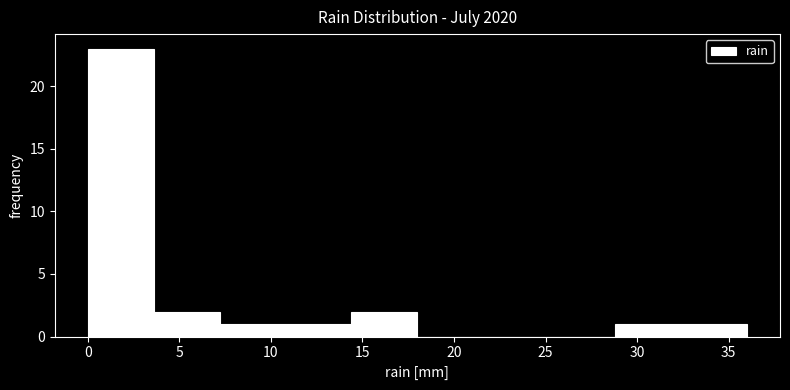

Reading left to right, list every bar in this chart as the range it spans on the x-axis followed by its height. Neither the bar edges nor the heights are printed on the chart, so give them approximately, as read against the axes.

0.0 to 3.6: 23
3.6 to 7.2: 2
7.2 to 10.8: 1
10.8 to 14.4: 1
14.4 to 18.0: 2
18.0 to 21.6: 0
21.6 to 25.2: 0
25.2 to 28.8: 0
28.8 to 32.4: 1
32.4 to 36.0: 1